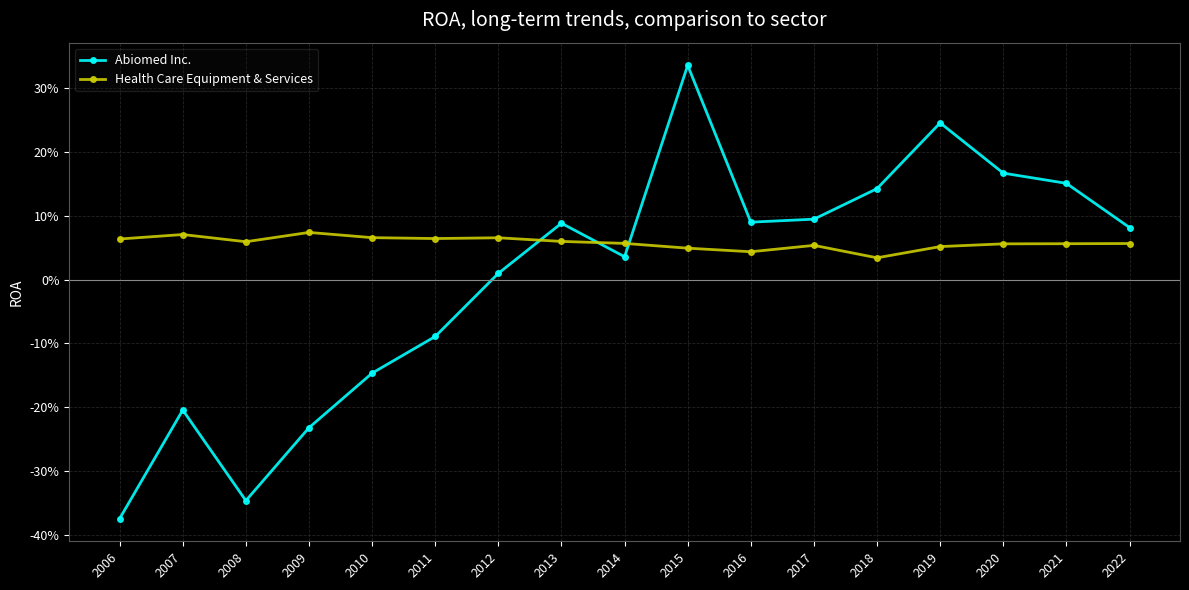

True or false: Abiomed Inc. has a value of 0.1 at 2022.

False